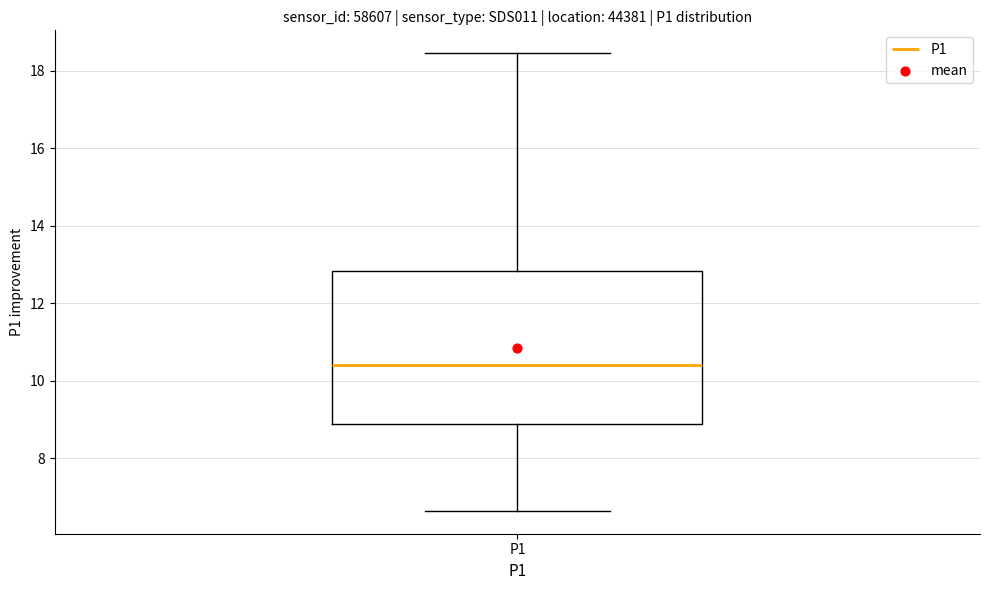

Where is the upper edge of the box for P1 on the y-axis? The values are not printed on the chart, so give them approximately, as read against the axis.

12.8